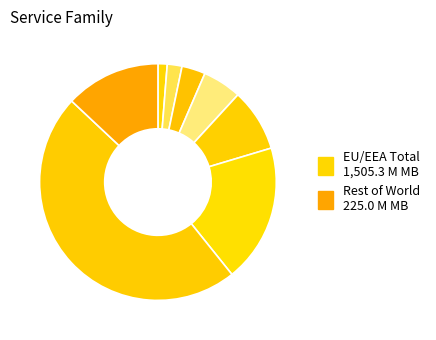

How many segments does this pie chart have?

8